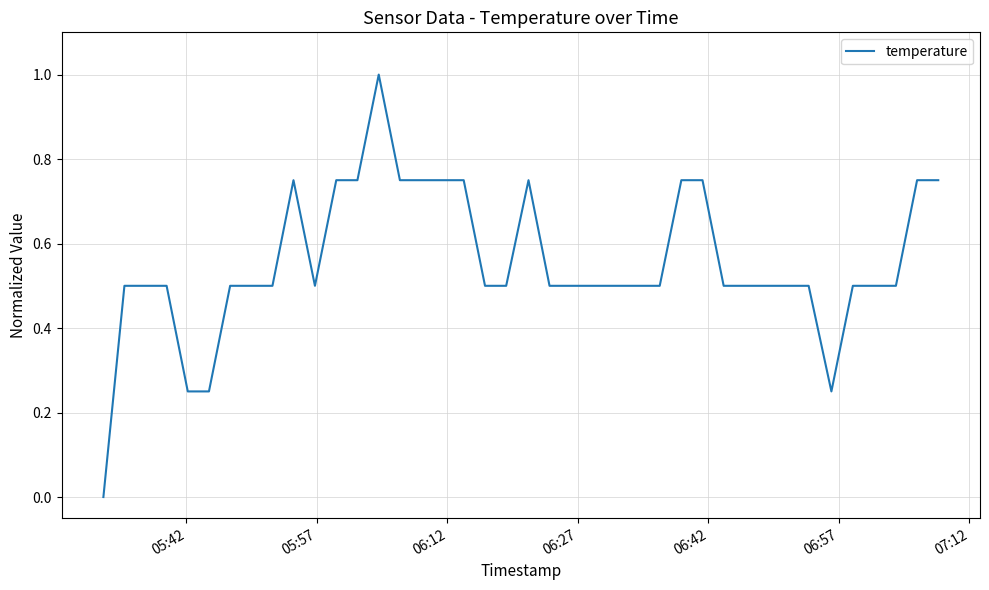

What is the maximum value shown in the chart?

1.0